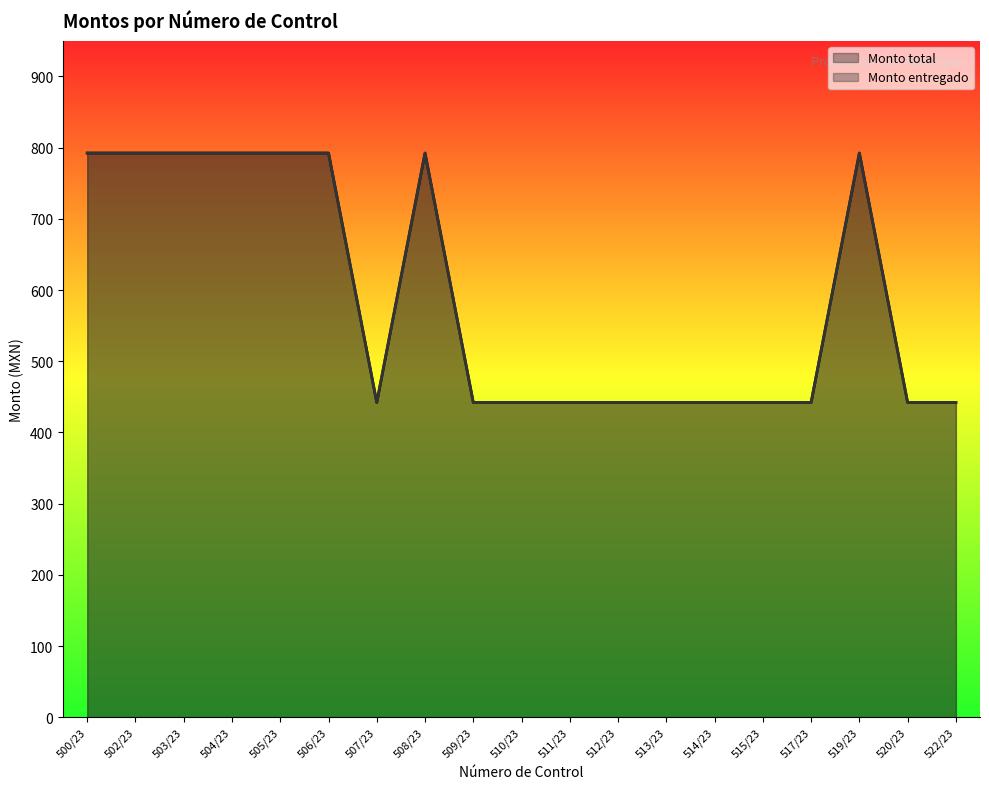

True or false: Monto total and Monto entregado cross at least once.

False